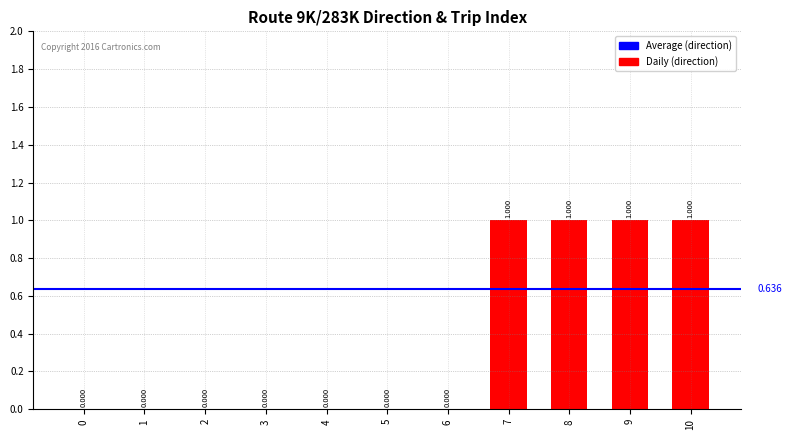

Count the number of values greater than 0.

4